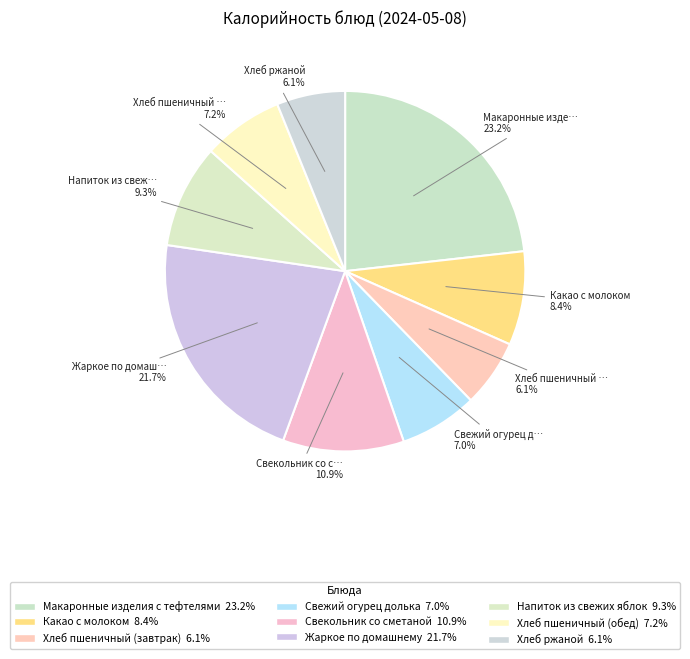

What percentage is the Свежий огурец долька slice, to the nearest percent?

7%